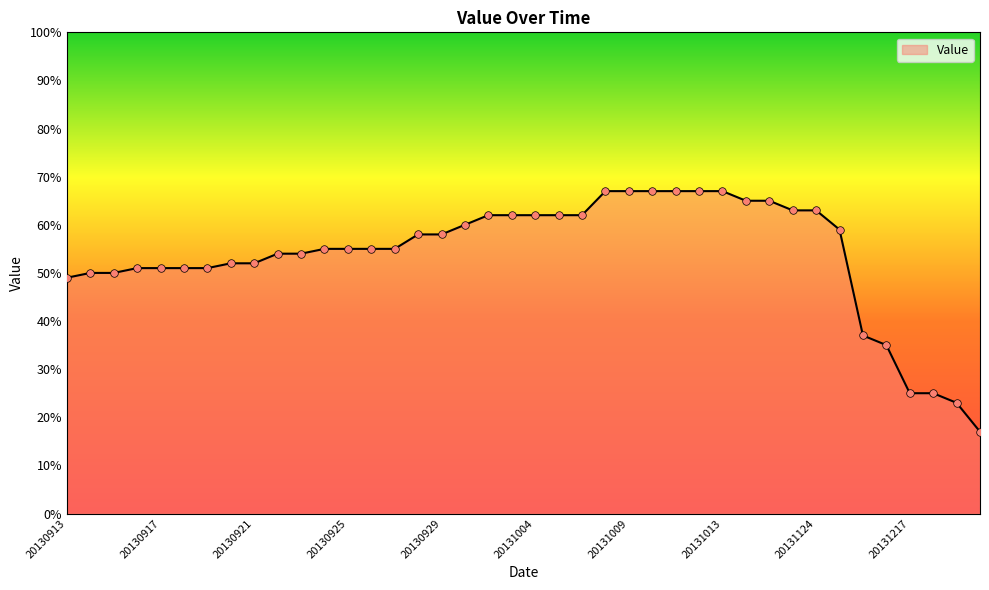

What is the maximum value shown in the chart?

67